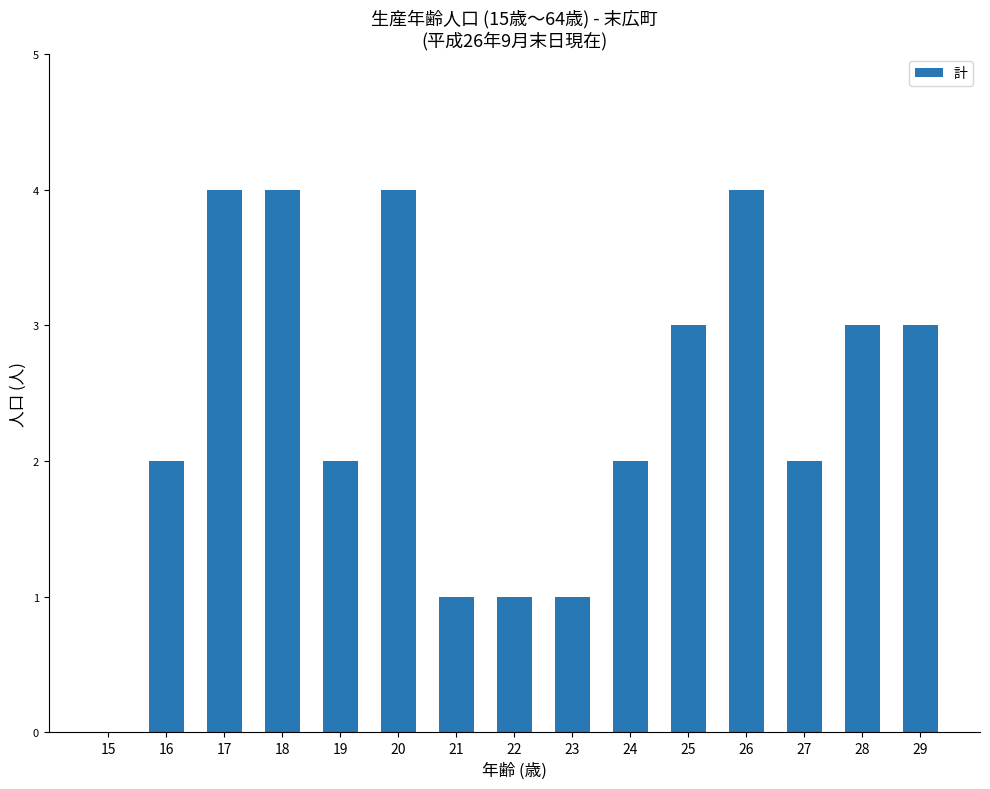

What is the average value?

2